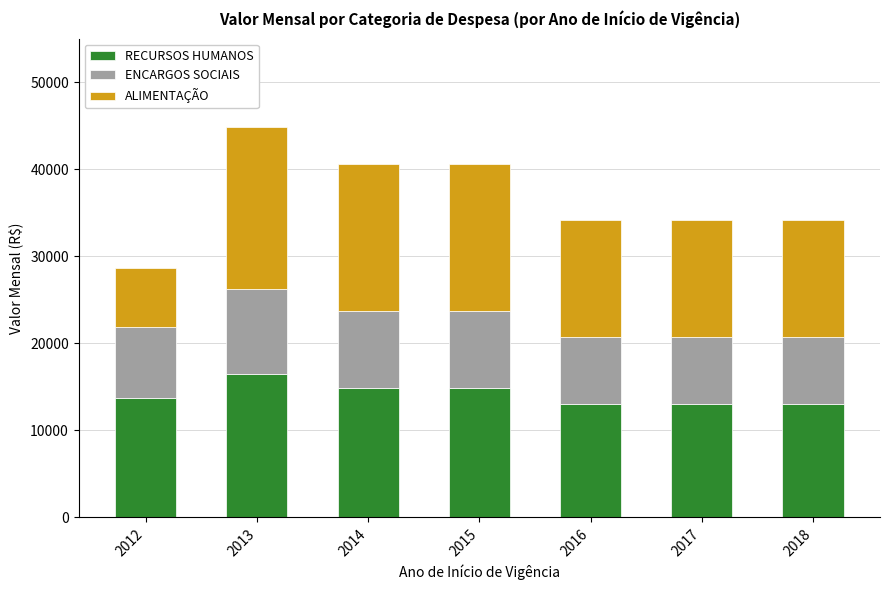

What is the difference between the maximum and minimum values in the RECURSOS HUMANOS series?

3477.1